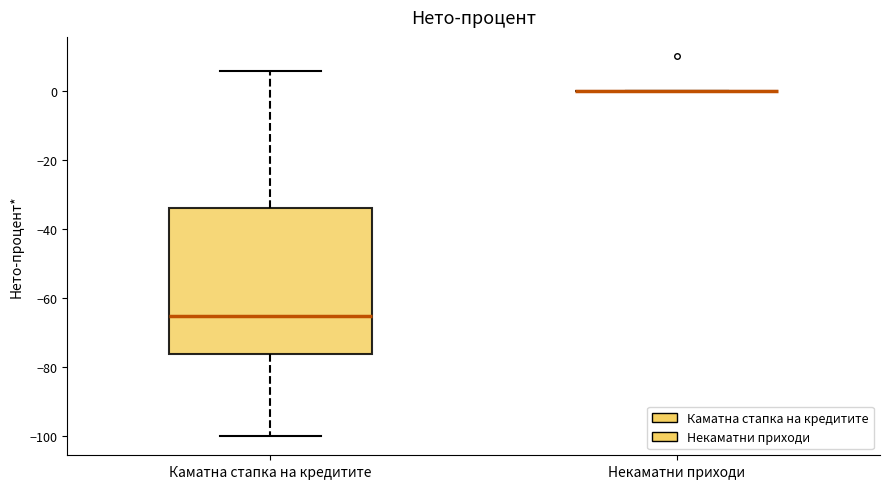

Comparing the boxes themselves (not the whiskers), which one is the tallest?

Каматна стапка на кредитите